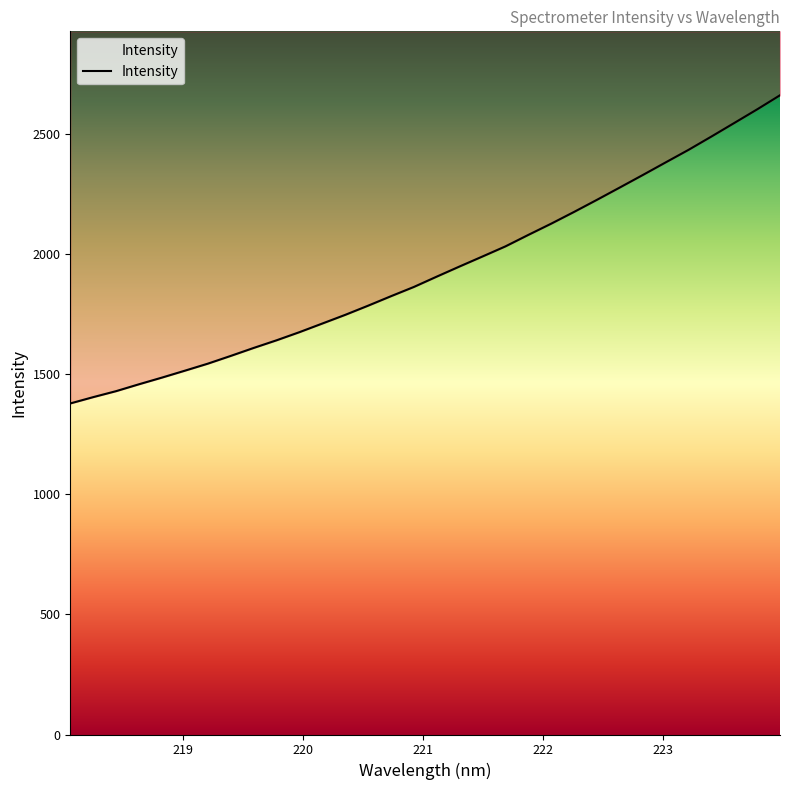

Is this an area chart (filled region under the line)?

No